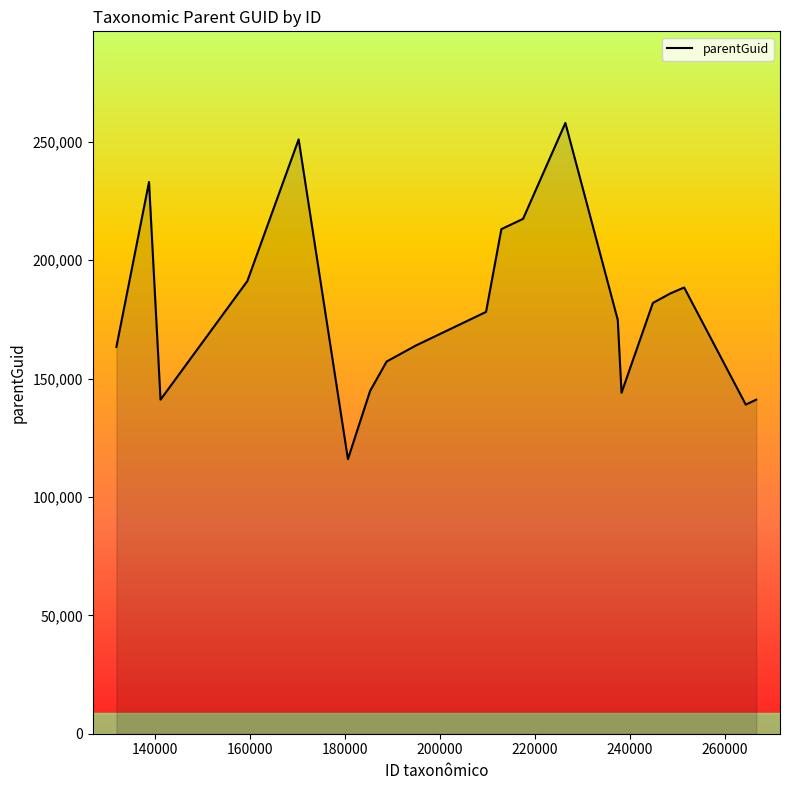

What is the smallest value displayed?

115986